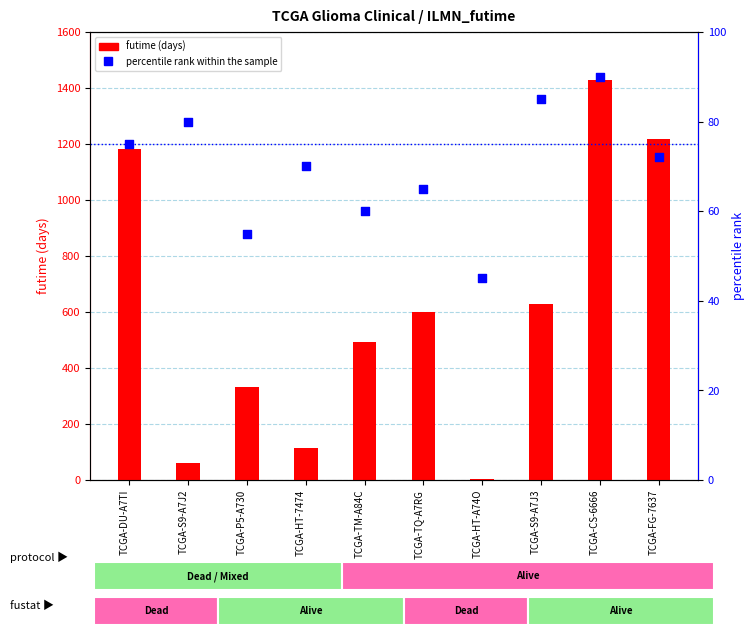

Which series reaches the maximum Y coordinate?

futime (days)